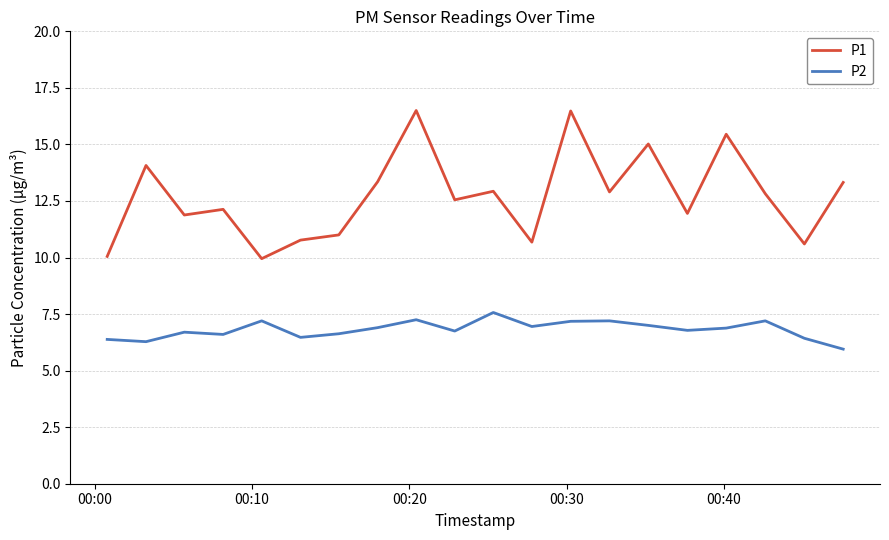

Is this an area chart (filled region under the line)?

No